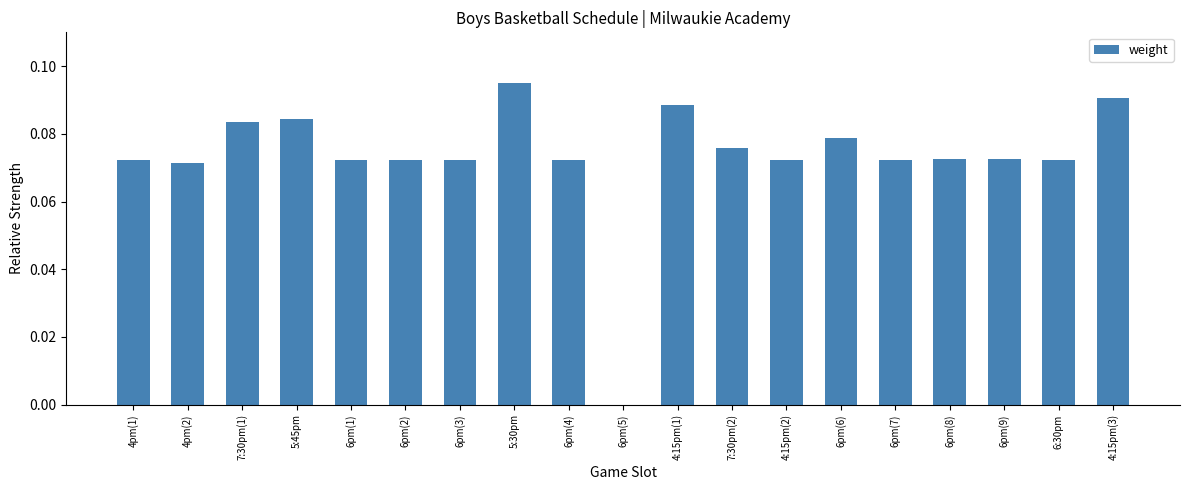

Between 7:30pm(1) and 5:30pm, which is larger?

5:30pm